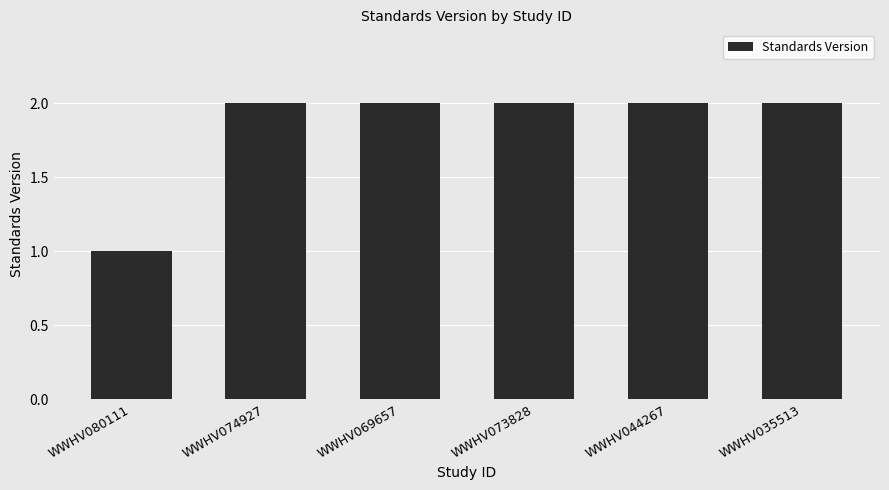

Reading left to right, transcribe all the data shown in this chart.

1	2	2	2	2	2